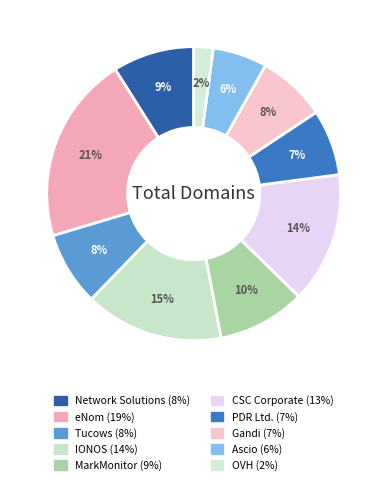

Which category has the smallest portion of the pie?

OVH sas